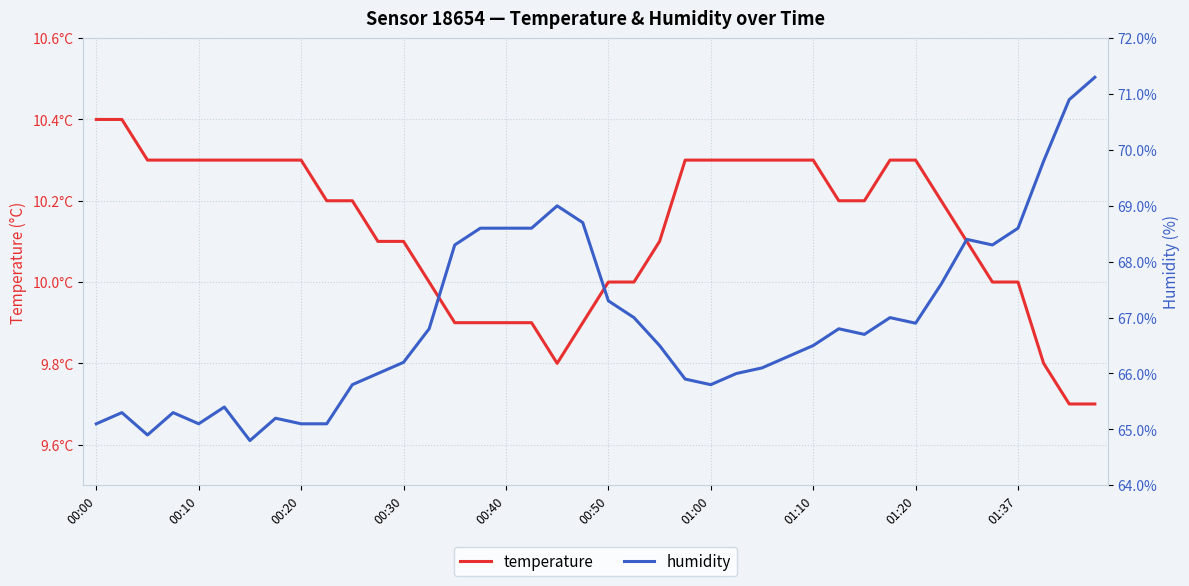

What are all the series names shown in the legend?

temperature, humidity